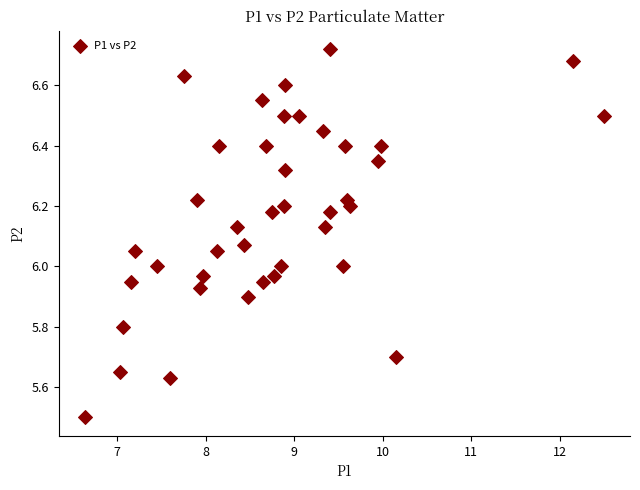

What is the range of Y values (max minus min)?

1.2